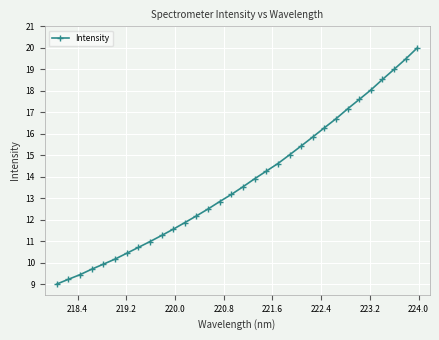

What is the difference between the second highest and second lowest values?

10.3